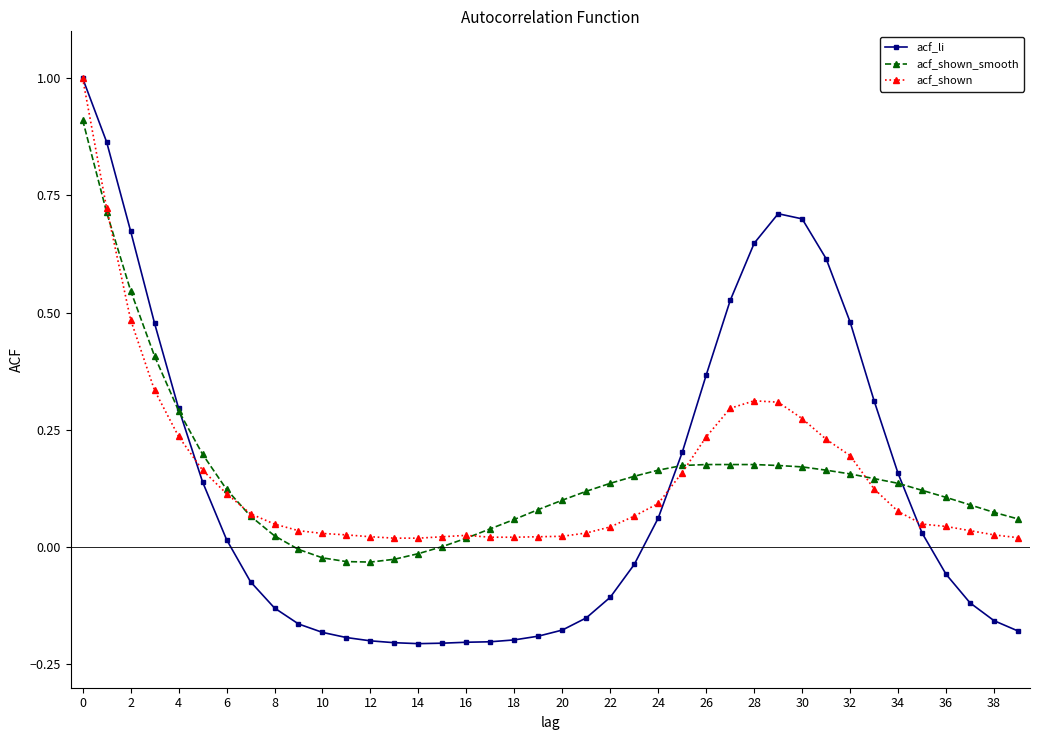

Which series has the largest range (max minus min)?

acf_li